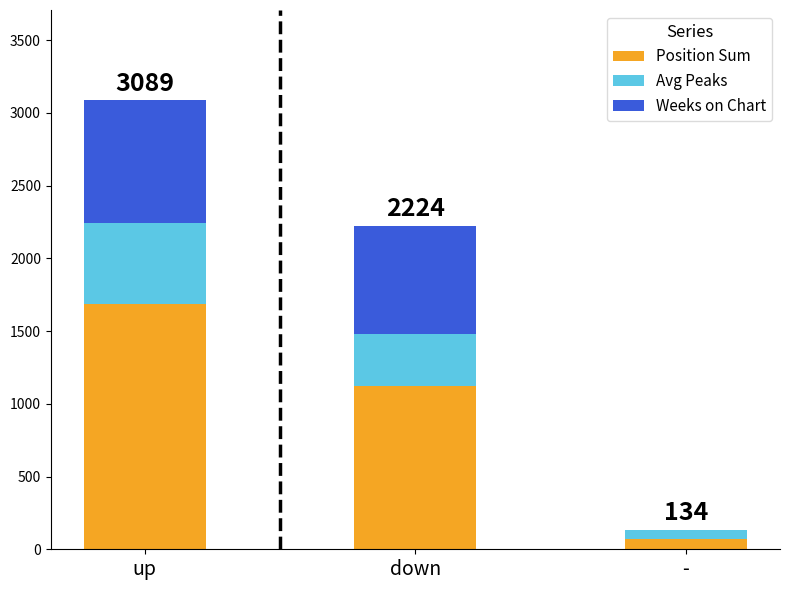

At which category is the sum across all series the highest?

up